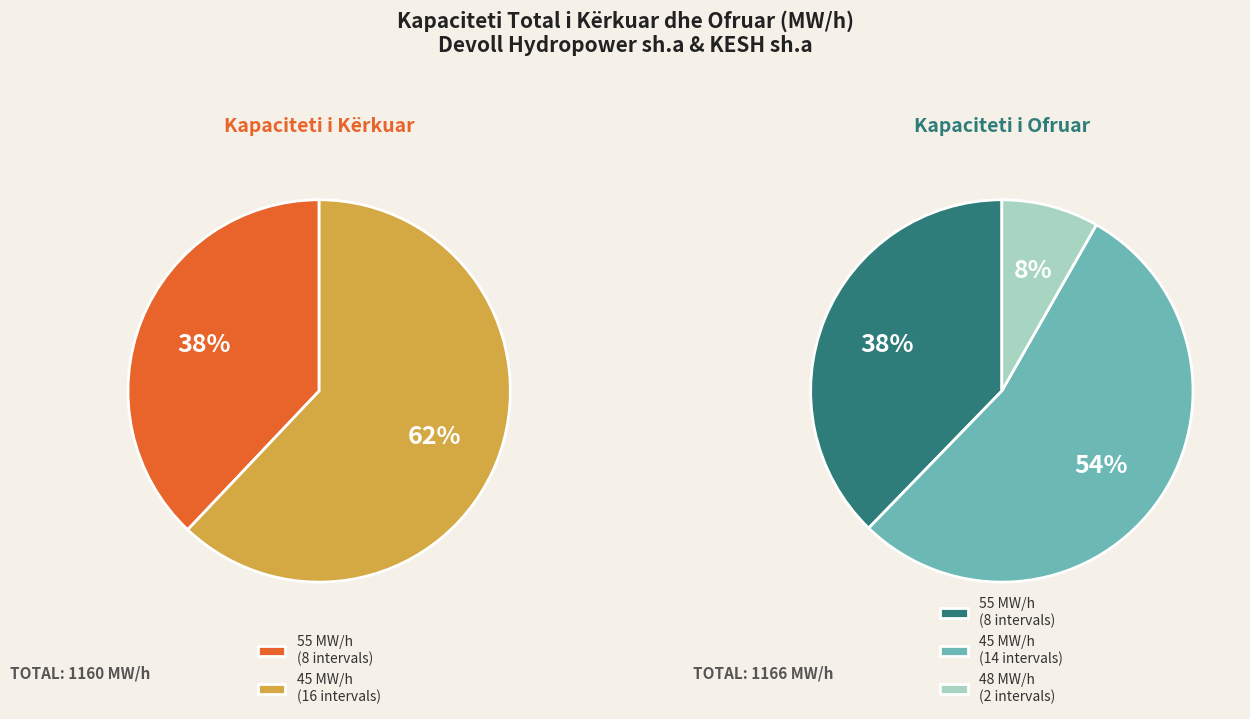

Which series has the largest range (max minus min)?

Kapaciteti total i kërkuar (MW/h)